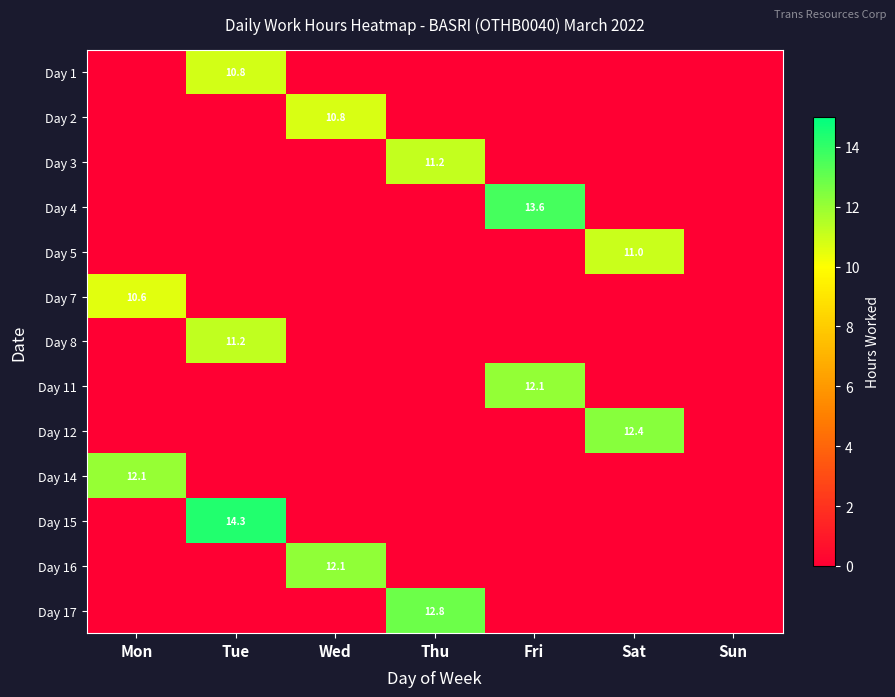

At which category does the chart reach its peak across all series?

Tue